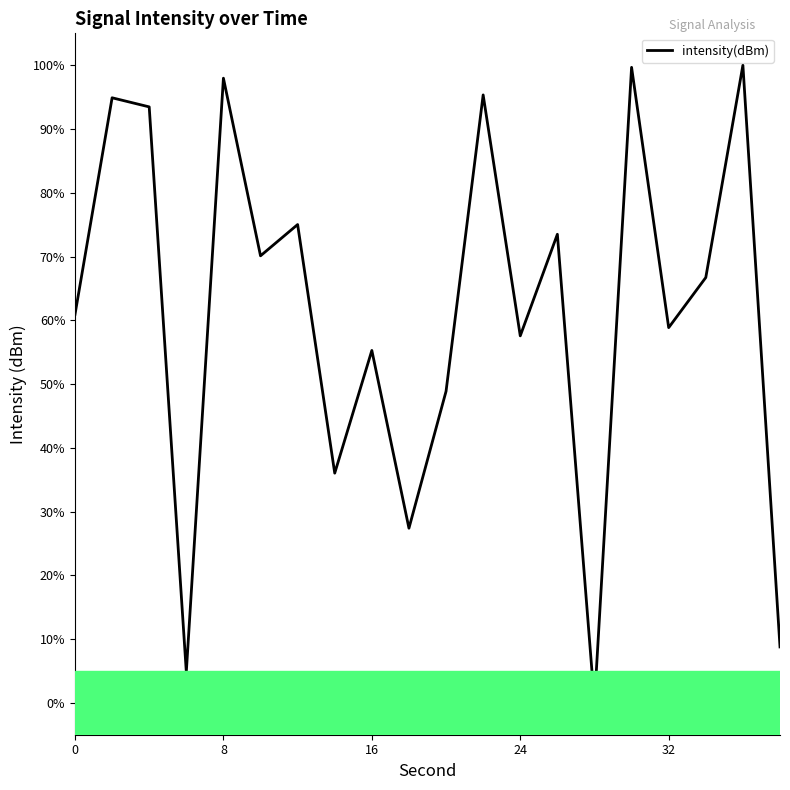

How many lines are shown in the chart?

1